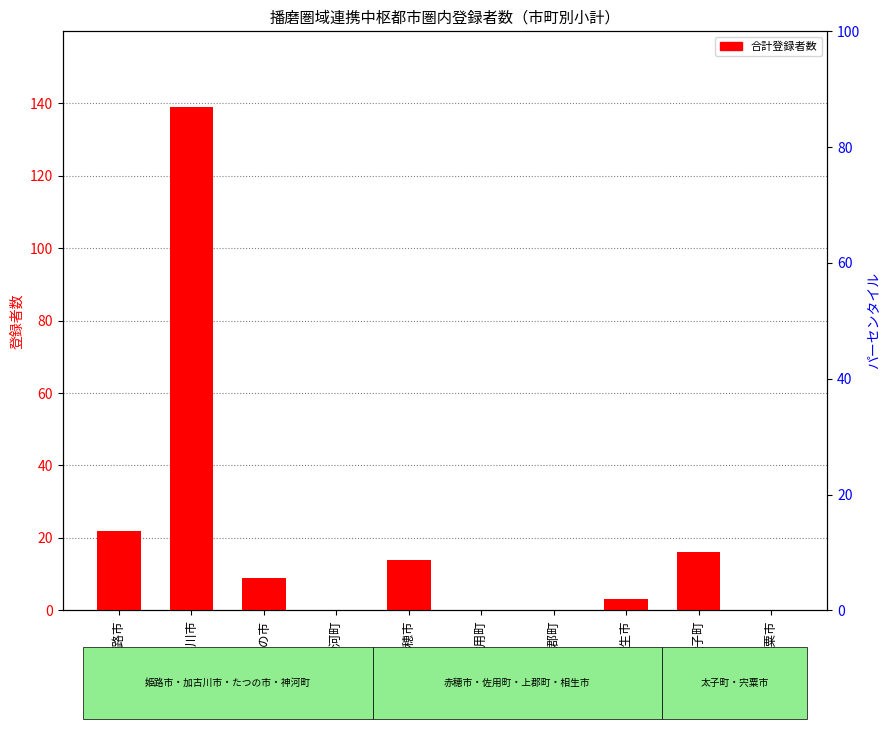

Is it true that the value at 加古川市 is 139?

True